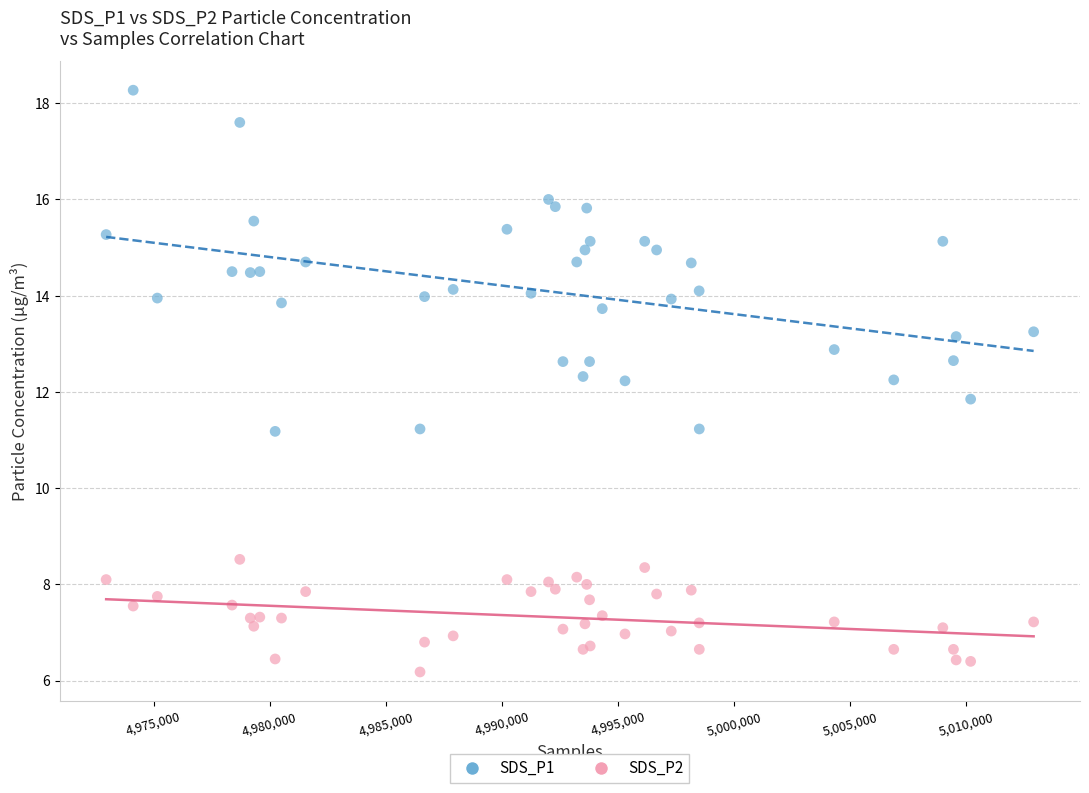

Which series reaches the maximum Y coordinate?

SDS_P1